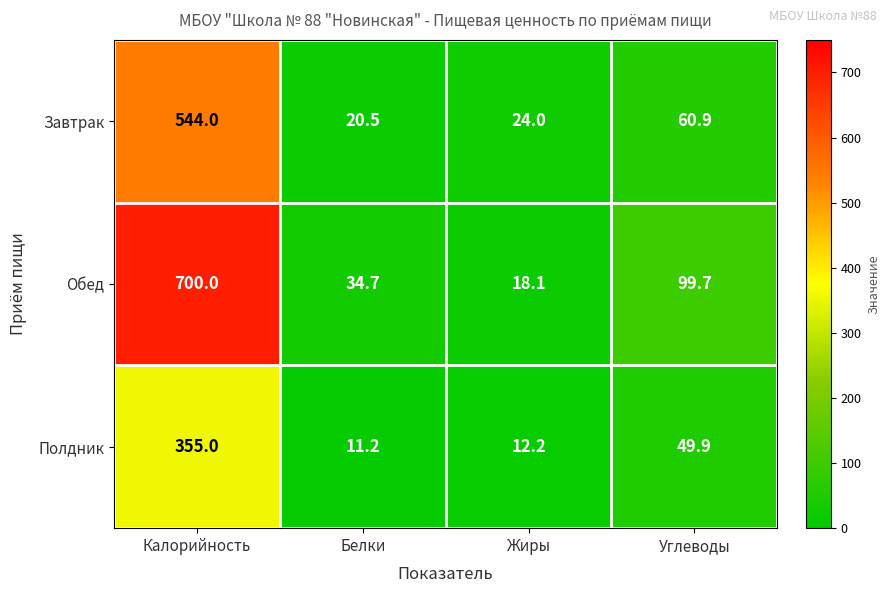

At Углеводы, list the series in order from largest to smallest.

Обед, Завтрак, Полдник